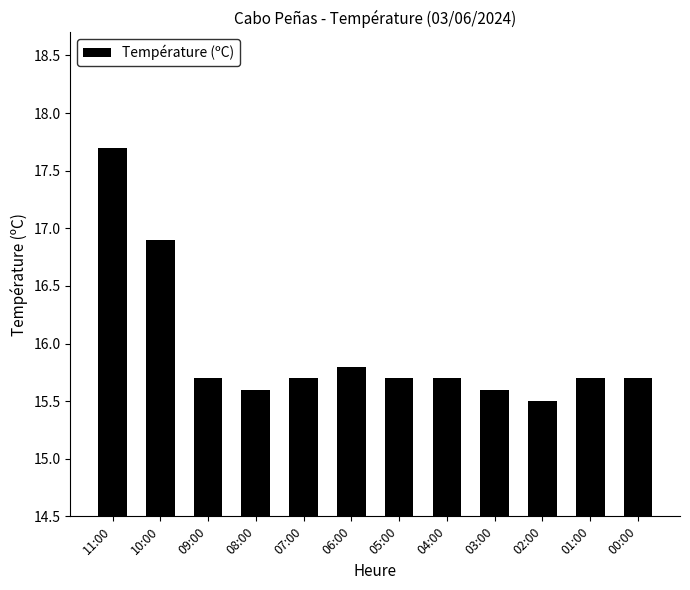

How many categories are shown in the chart?

12